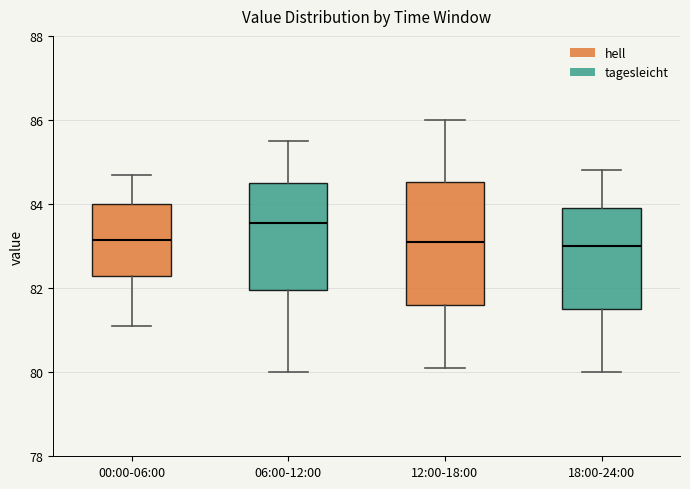

Reading left to right, transcribe this box plot: for each box, give where its median line is, the range the box spans, and where its two whiskers end, as read against the y-axis. The values are not printed on the chart, so give them approximately, as read against the axis.

00:00-06:00: median 83.2, box 82.4 to 84.0, whiskers 81.2 to 84.8
06:00-12:00: median 83.6, box 82.0 to 84.6, whiskers 80.0 to 85.6
12:00-18:00: median 83.2, box 81.6 to 84.6, whiskers 80.2 to 86.0
18:00-24:00: median 83.0, box 81.6 to 84.0, whiskers 80.0 to 84.8